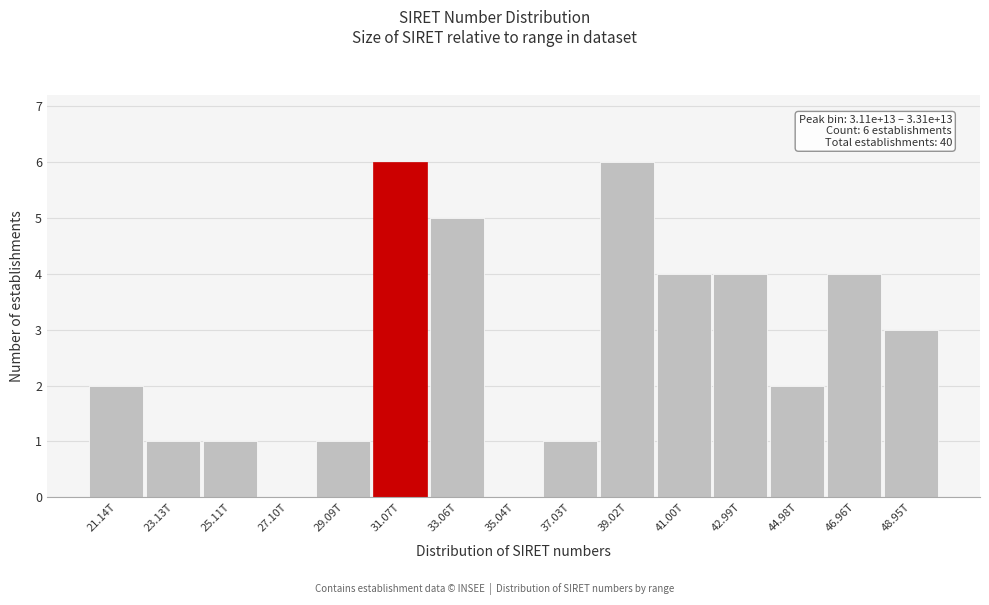

Reading left to right, extract all data points from this chart.

21.14T=2	23.13T=1	25.11T=1	27.10T=0	29.09T=1	31.07T=6	33.06T=5	35.04T=0	37.03T=1	39.02T=6	41.00T=4	42.99T=4	44.98T=2	46.96T=4	48.95T=3